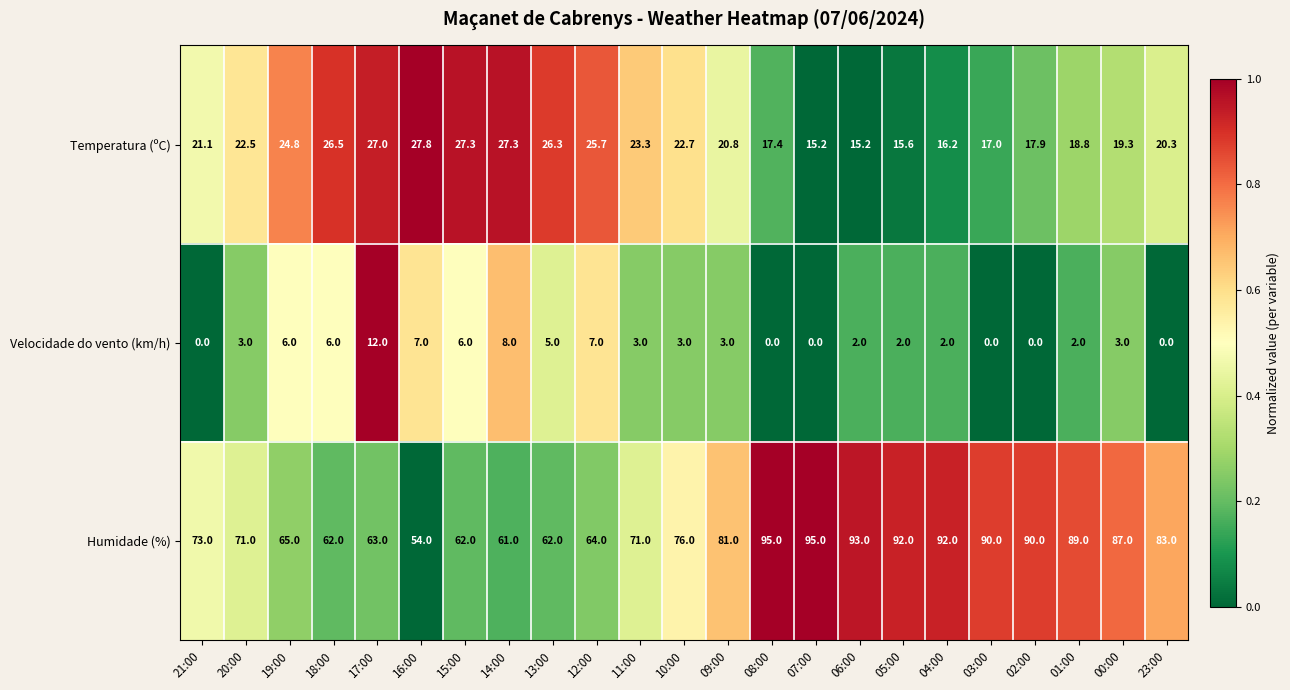

Rank the series by their average value, from highest to lowest.

Humidade (%), Temperatura (ºC), Velocidade do vento (km/h)